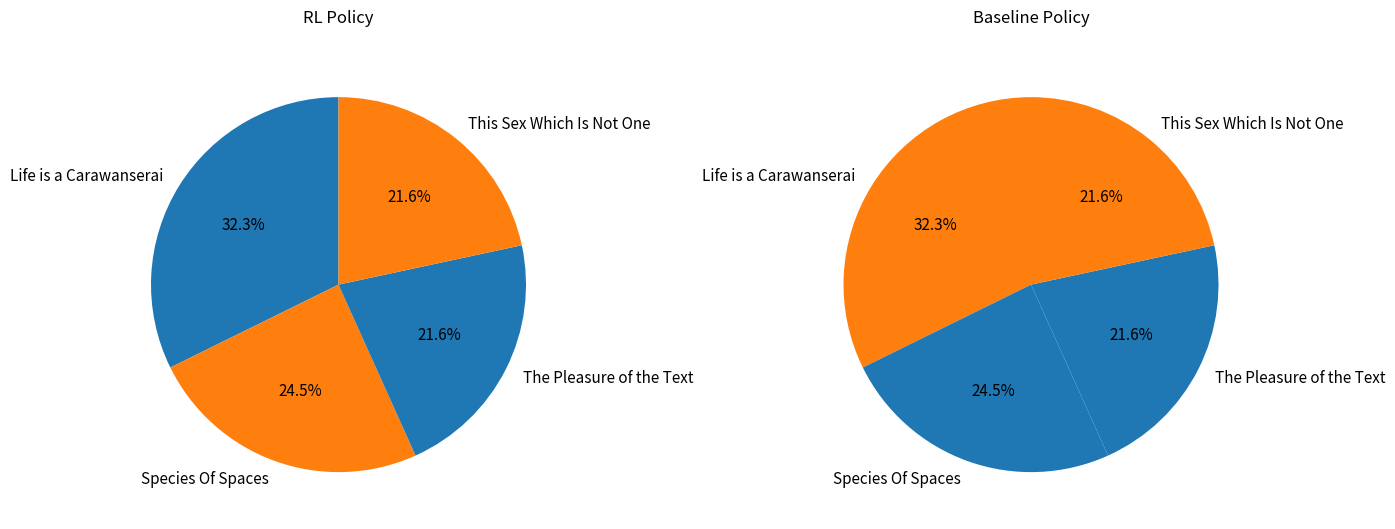

Is there a majority slice in this chart?

No